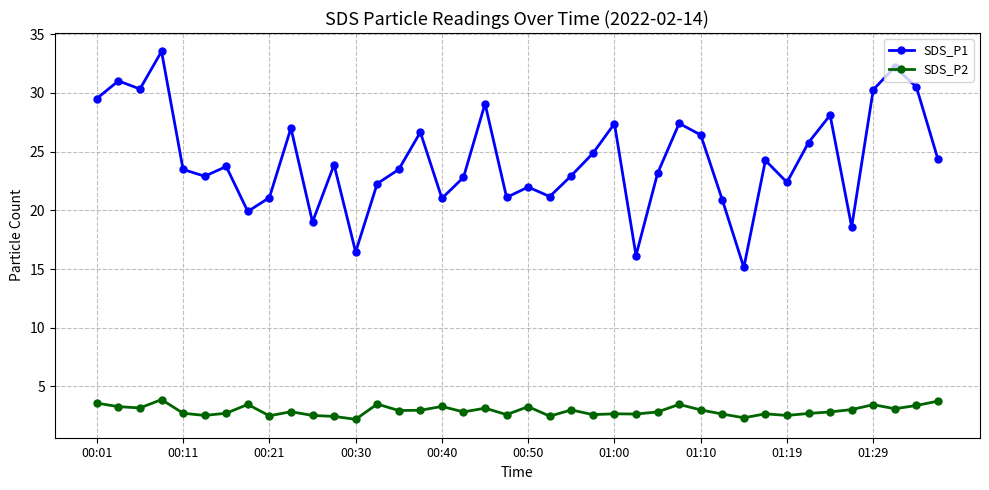

In SDS_P1, how many points are lower than both neighbors (excluding endpoints)?

12